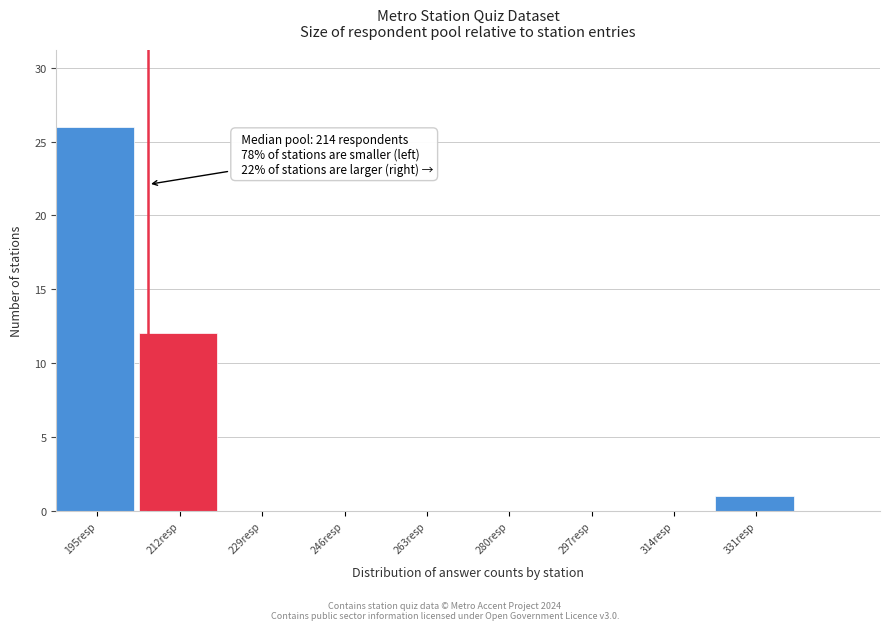

Reading left to right, list all the values displayed in this chart.

195resp=26	212resp=12	229resp=0	246resp=0	263resp=0	280resp=0	297resp=0	314resp=0	331resp=1